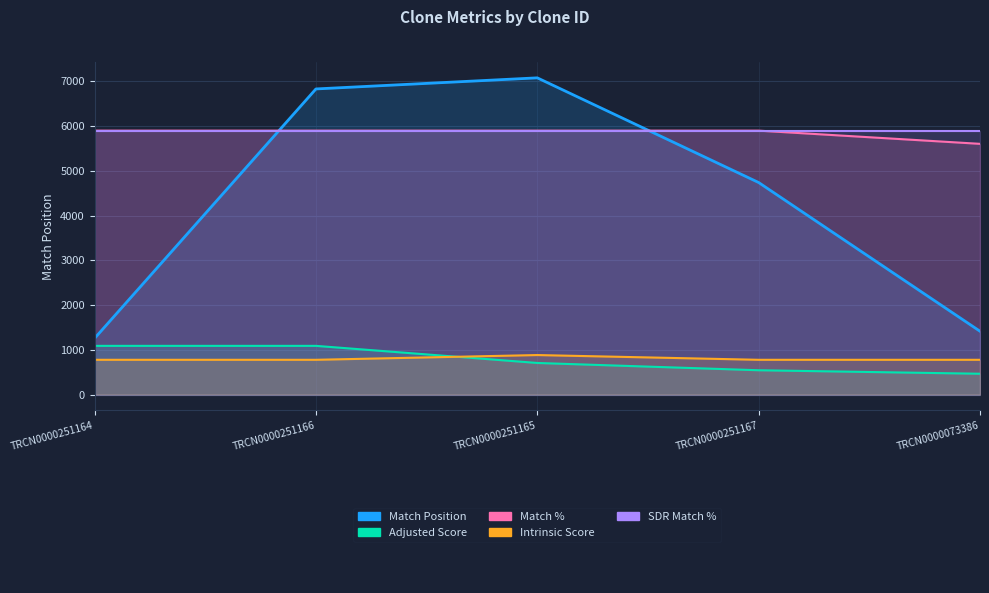

Where does the Match Position series first go above 4740?

TRCN0000251166